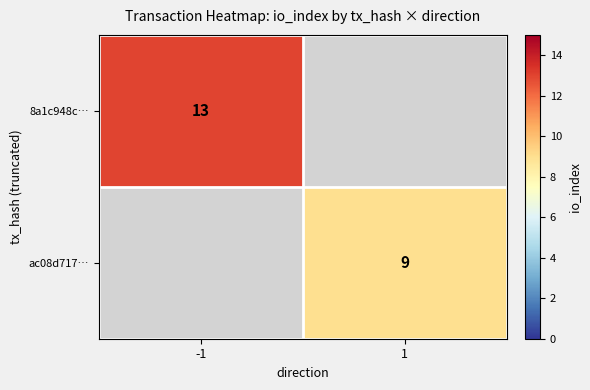

Is the value of 8a1c948c… at -1 greater than the value of ac08d717… at 1?

Yes